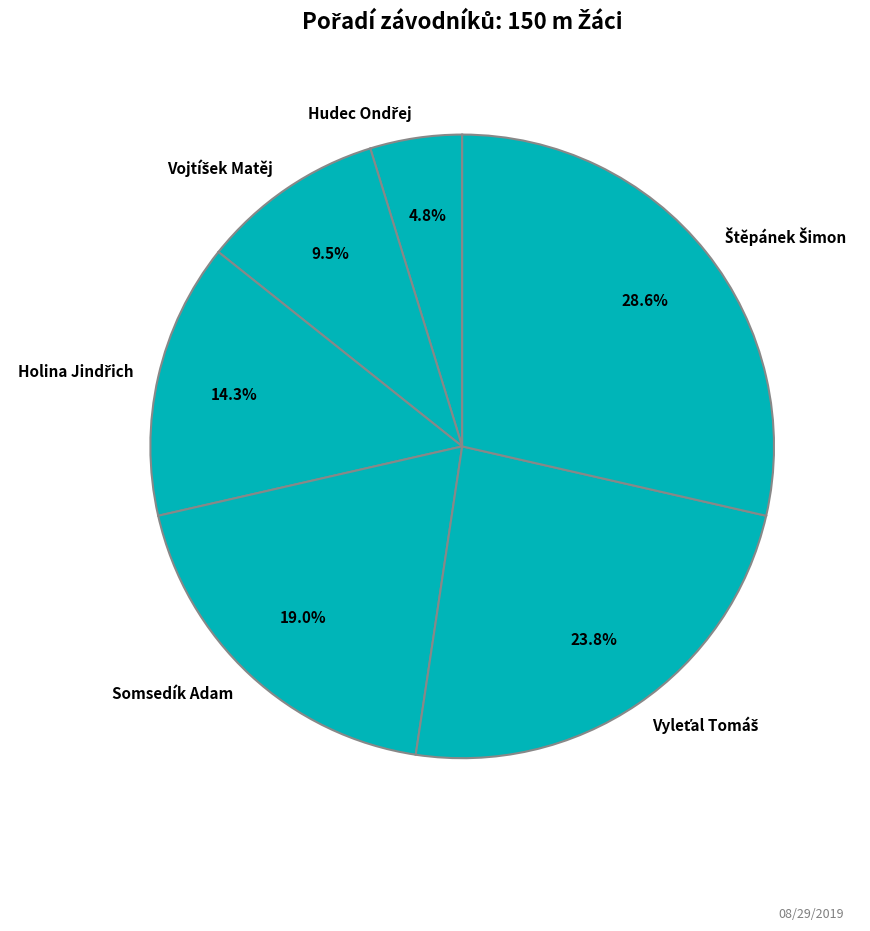

Is there any slice that represents more than half of the pie?

No